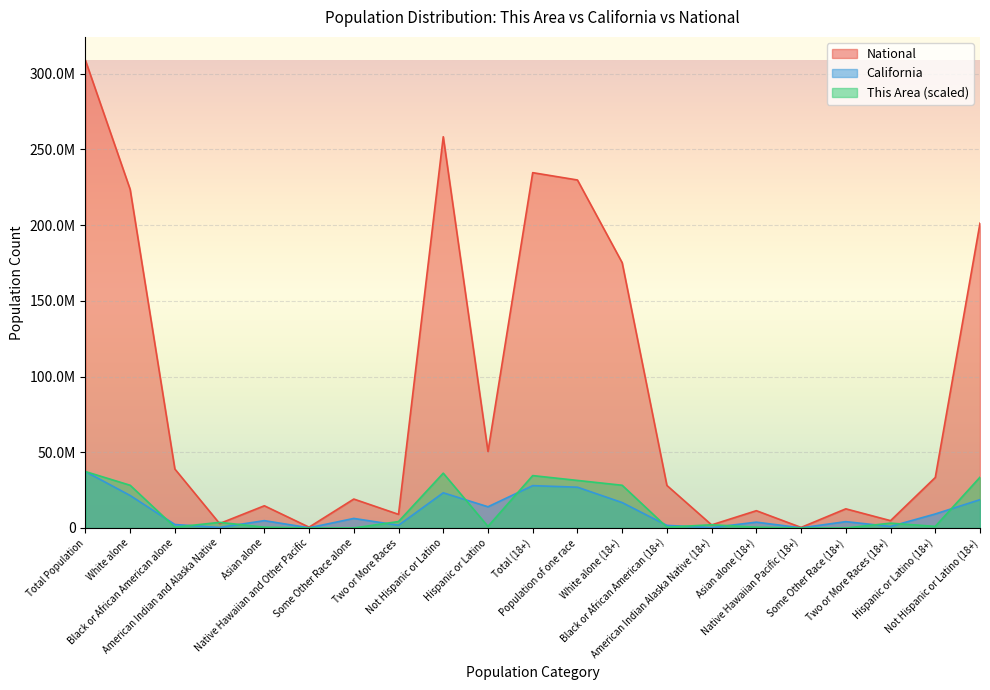

What is the difference between the California values at Two or More Races (18+) and White alone (18+)?

15754020.0